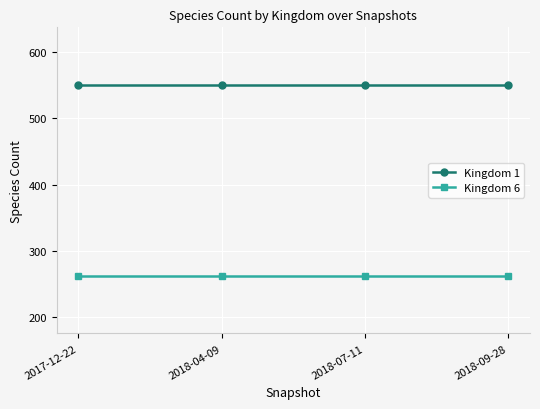

True or false: Kingdom 6 and Kingdom 1 cross at least once.

False